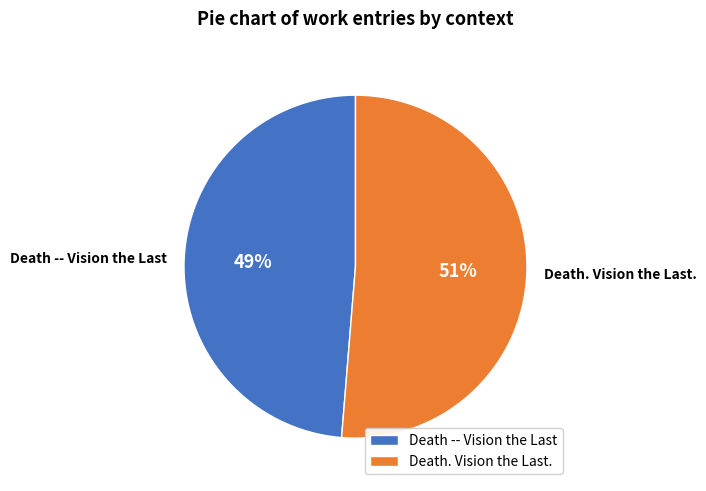

What is the smallest slice in the pie chart?

Death -- Vision the Last